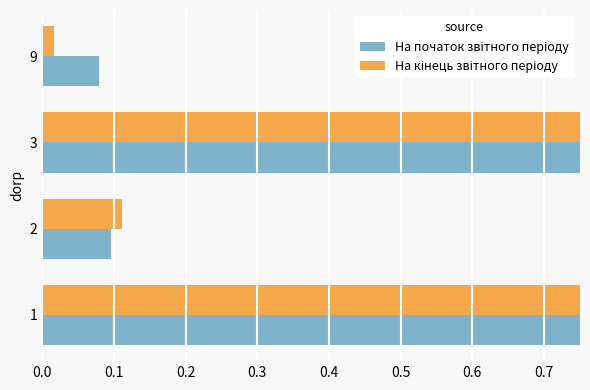

How many data points does each series have?

4